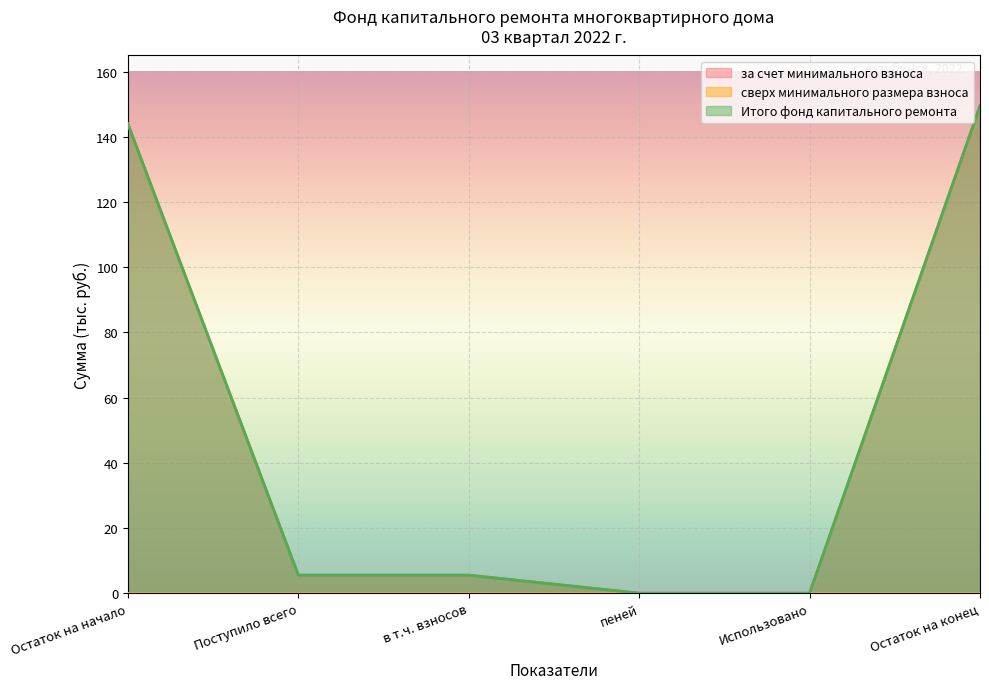

What is the difference between the Итого фонд капитального ремонта values at Остаток на конец and пеней?

149.5